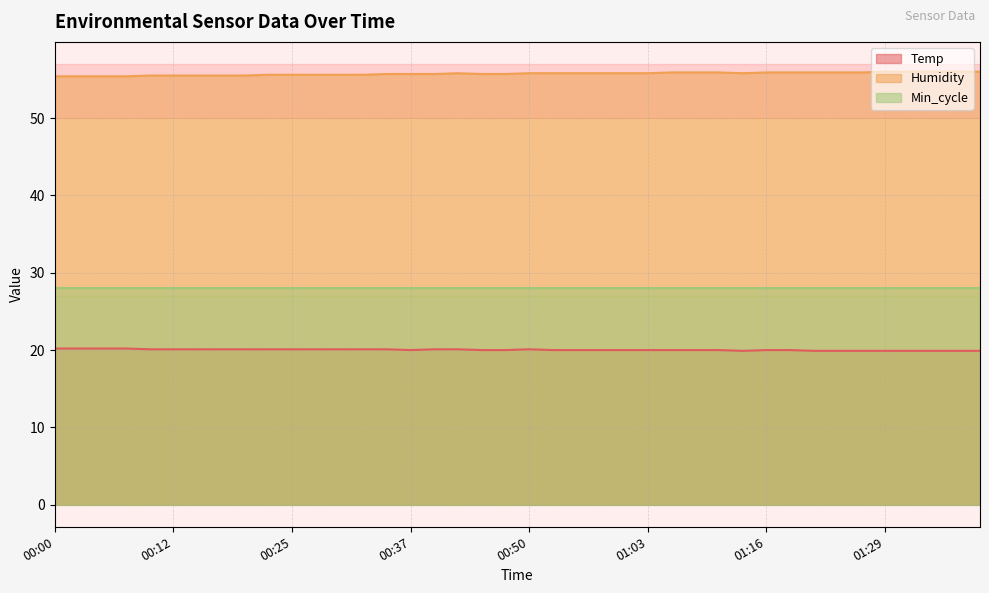

Which series has the largest total across all categories?

Humidity